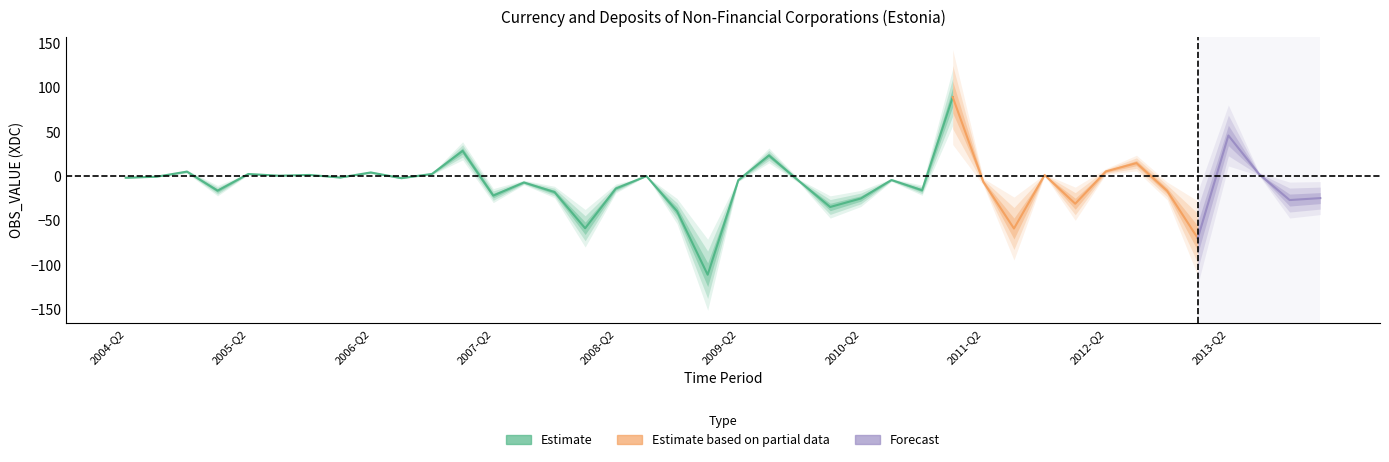

How many data points does each series have?

40